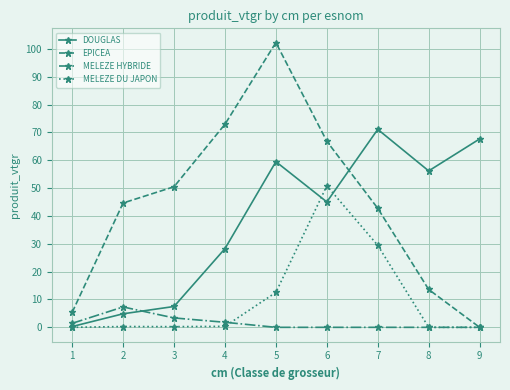

At which category is the sum across all series the highest?

5